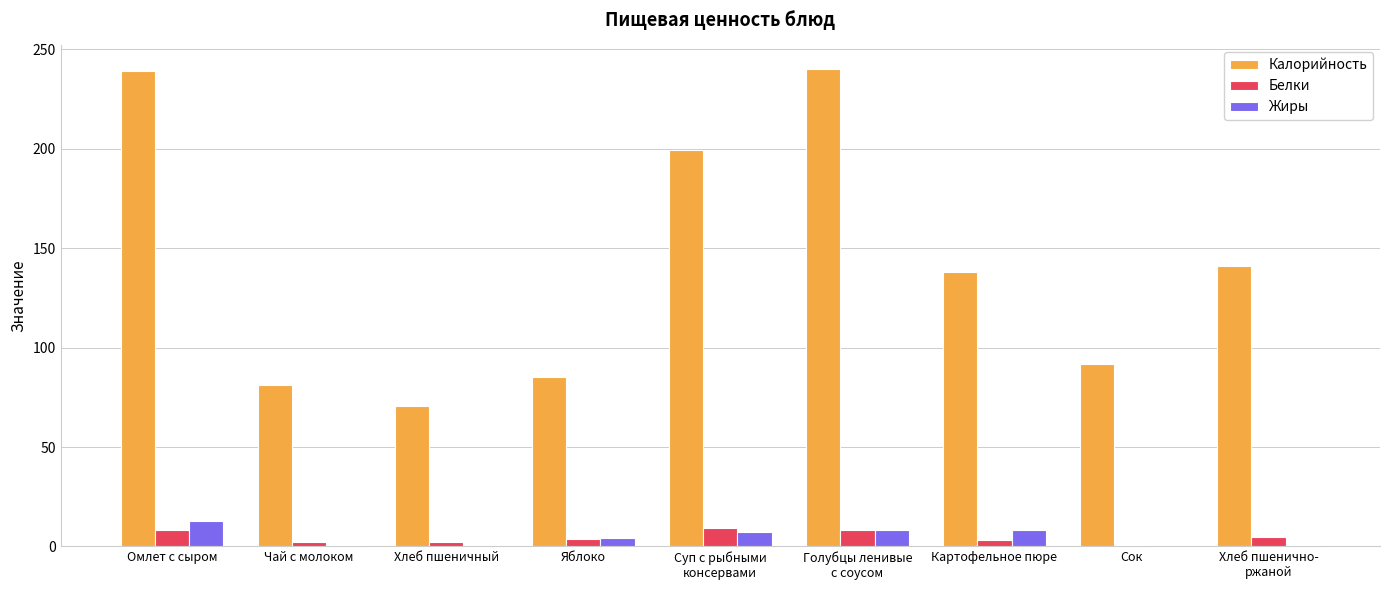

The Калорийность series shows 352.9 at Омлет с сыром. True or false?

False